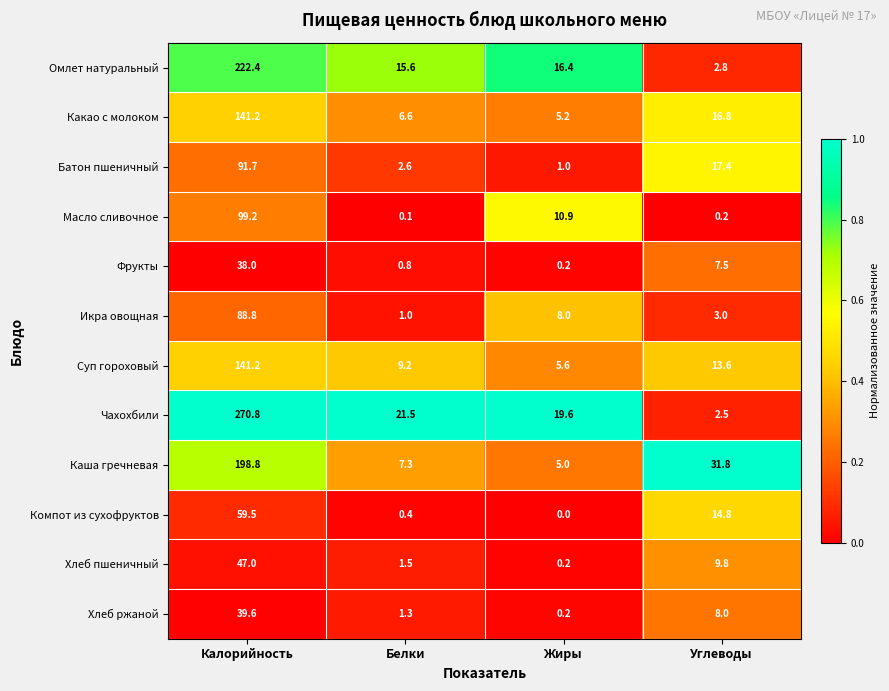

What is the sum of all Фрукты values?

46.5